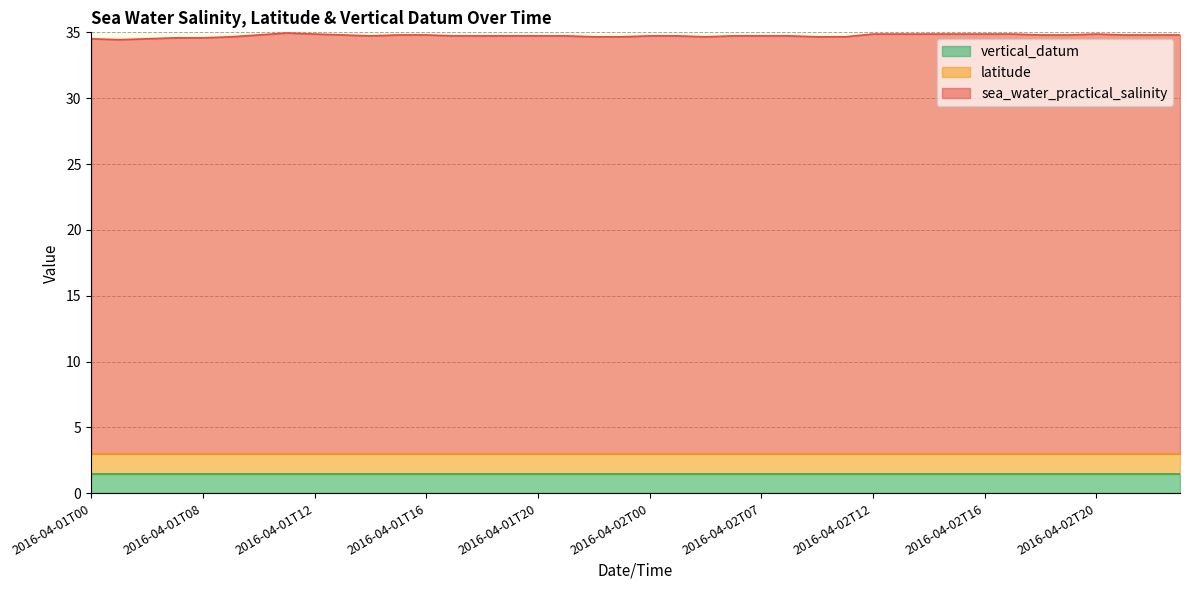

Where is sea_water_practical_salinity nearest to the value 31?

2016-04-01T01